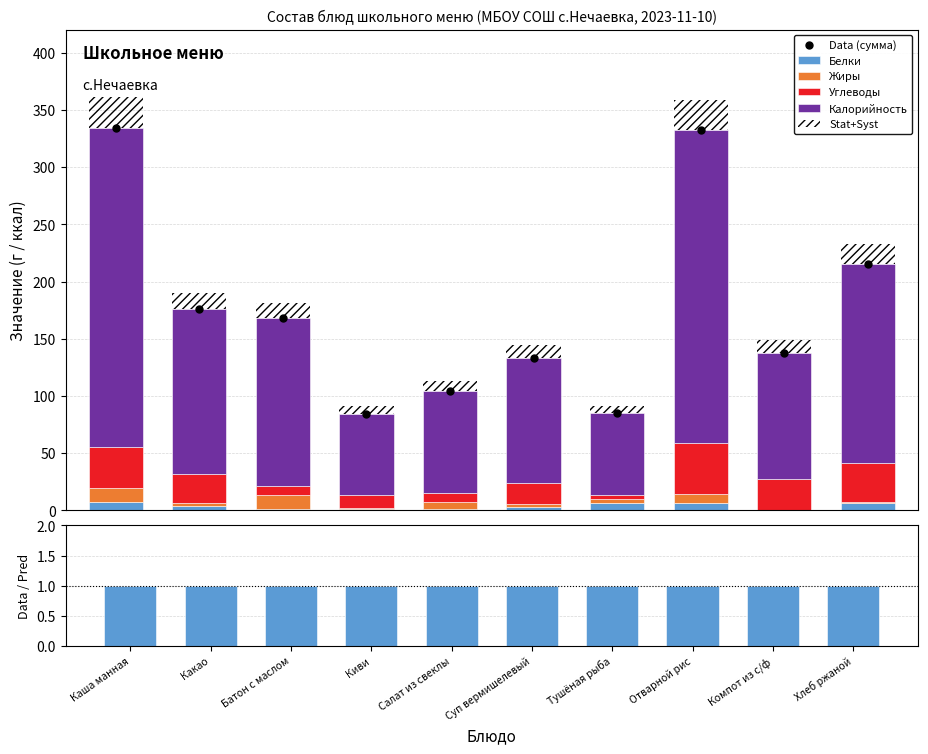

Which series has the largest range (max minus min)?

Калорийность